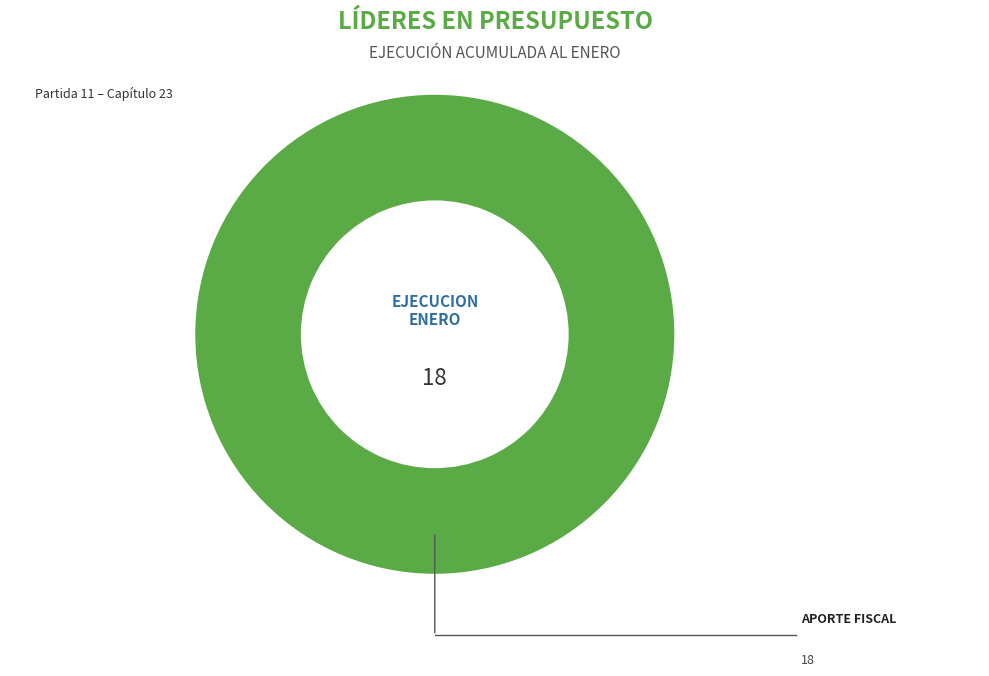

How many segments does this pie chart have?

1